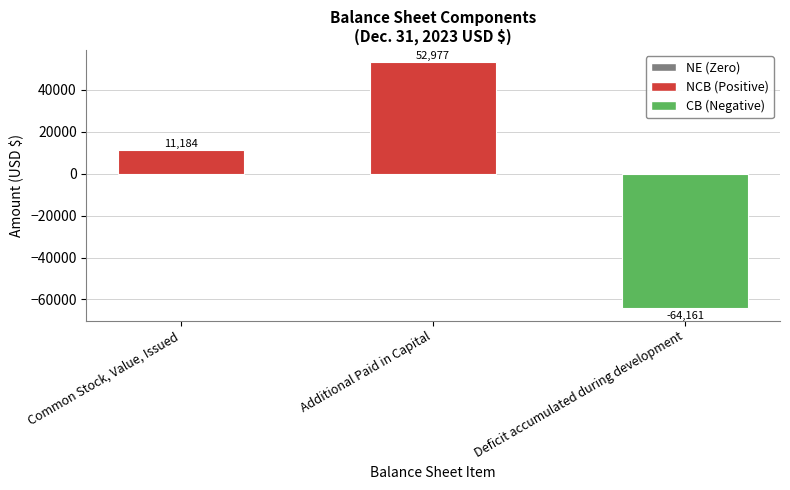

Reading left to right, transcribe all the data shown in this chart.

11184	52977	-64161